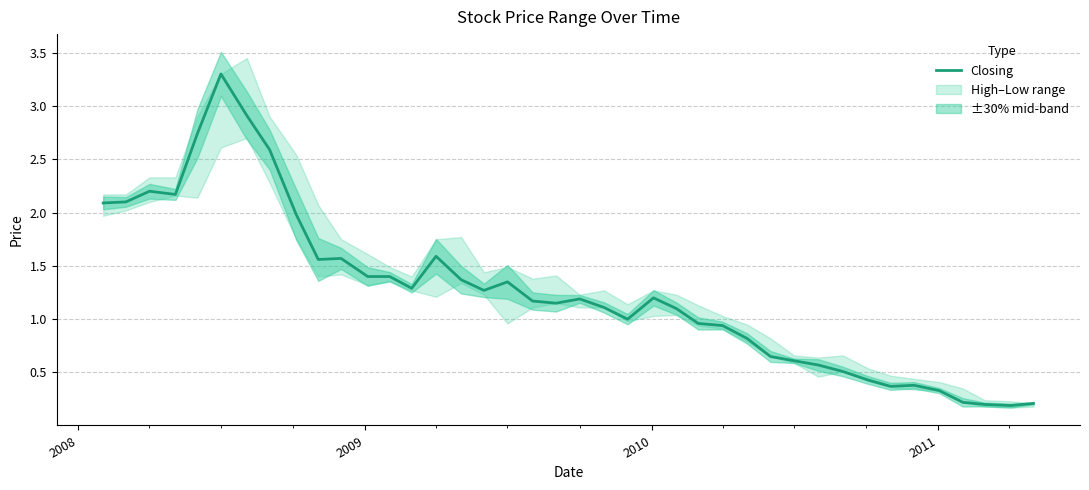

What is the highest value of the Closing series?

3.3